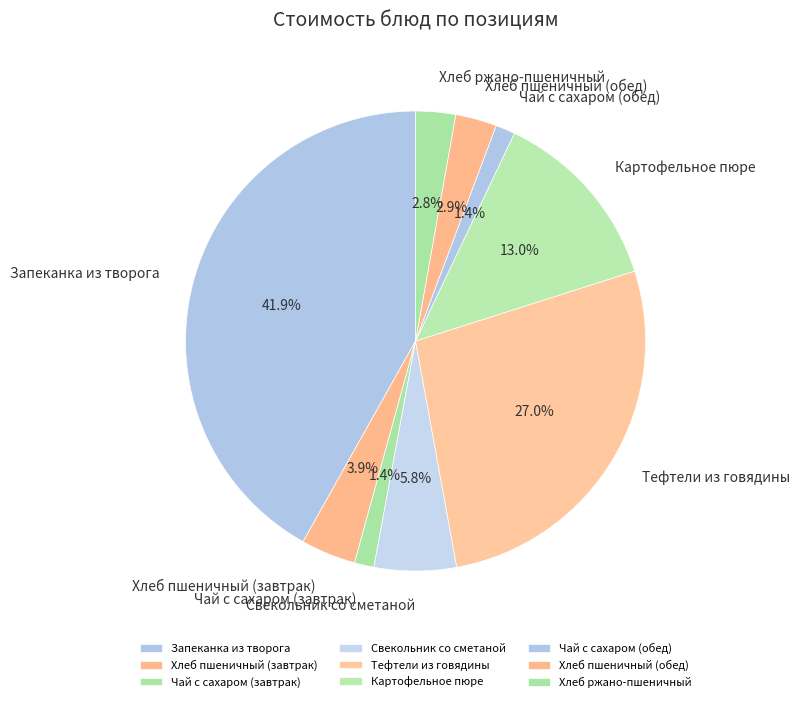

Which has a higher value, Хлеб пшеничный (завтрак) or Свекольник со сметаной?

Свекольник со сметаной